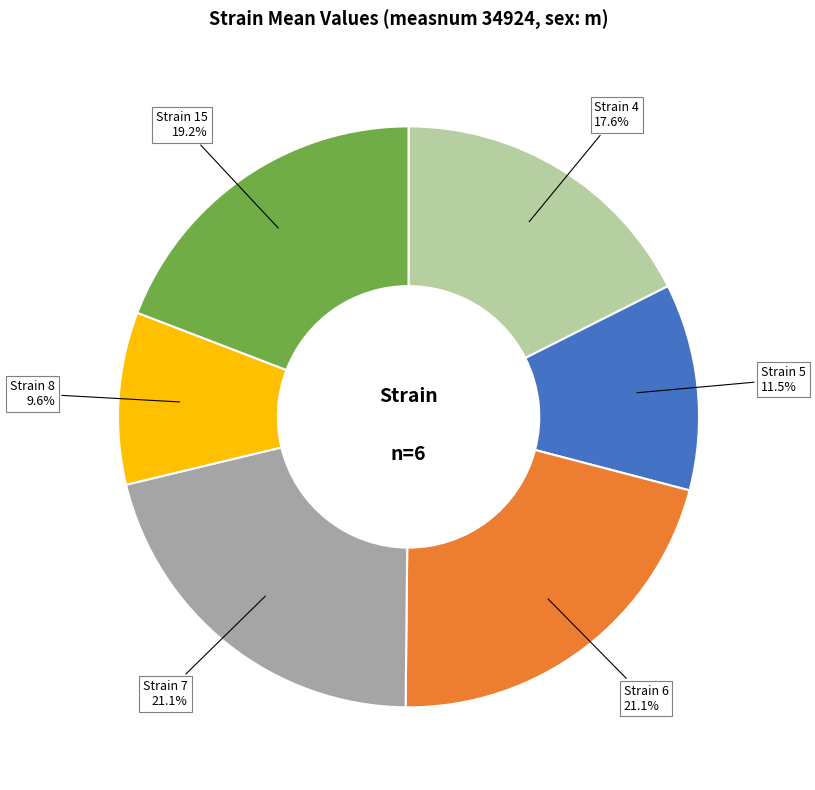

Is there a majority slice in this chart?

No